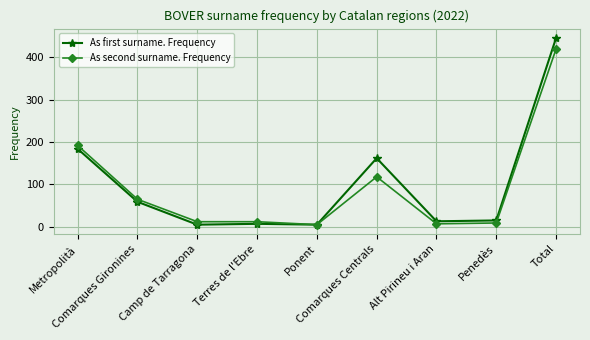

What position from the right is Terres de l'Ebre?

6